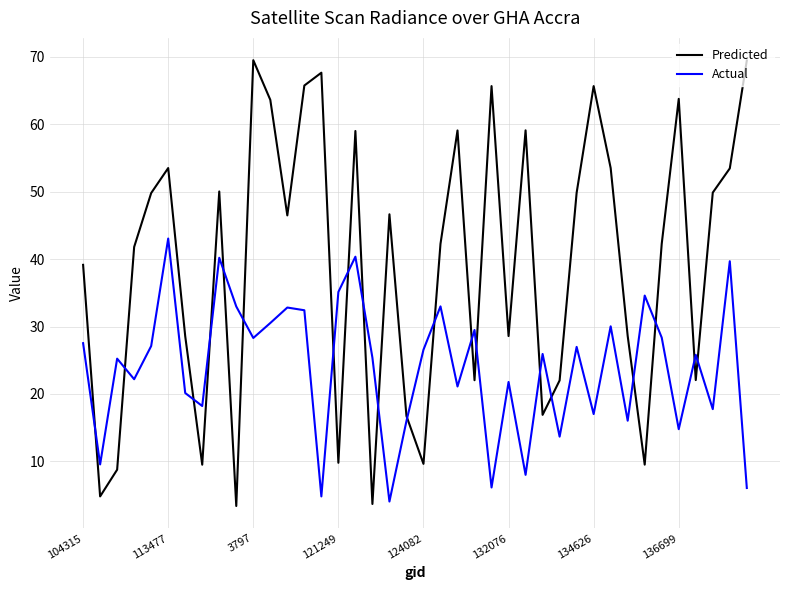

What is the maximum value for Predicted?

69.5